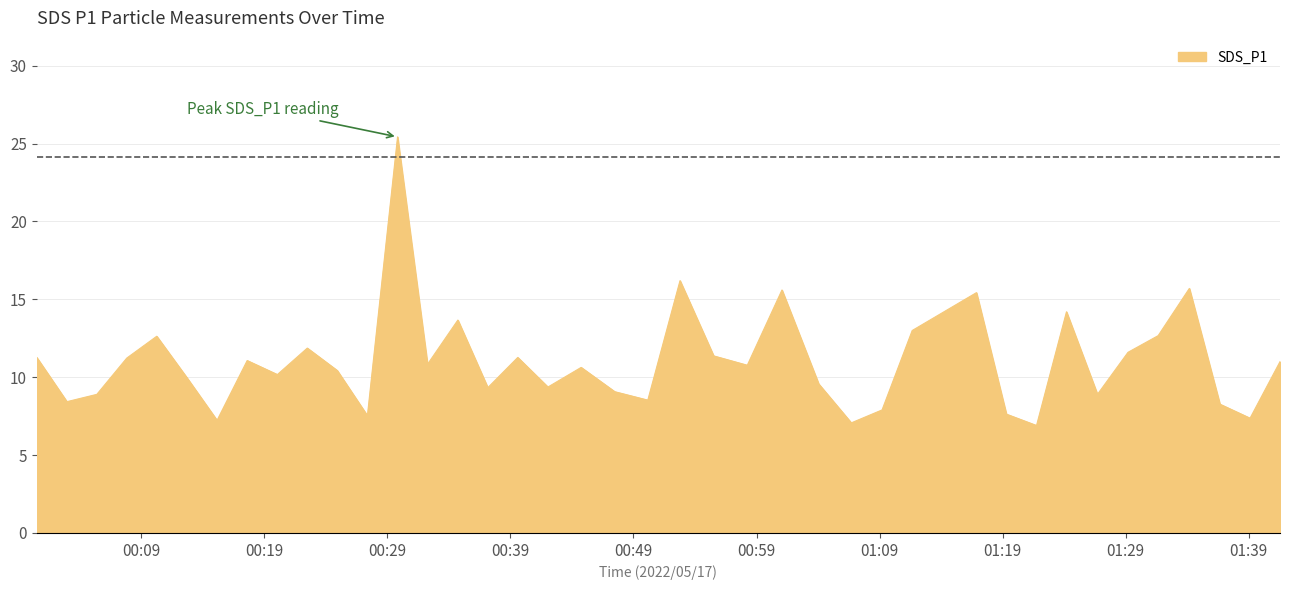

What is the maximum value shown in the chart?

25.4